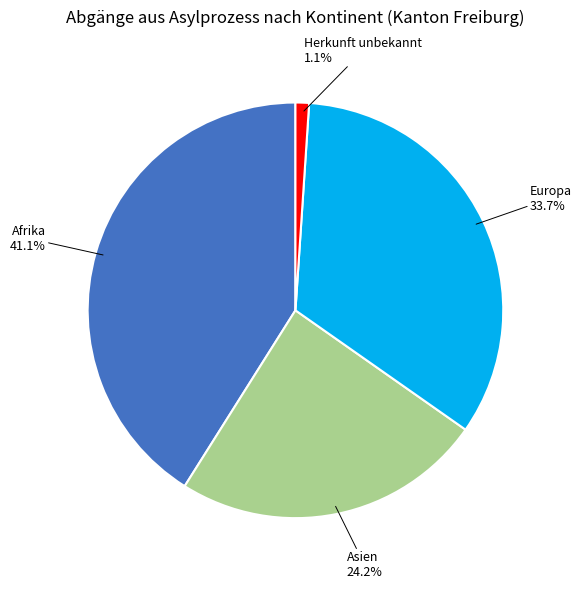

Does Europa account for over 50% of the chart?

No